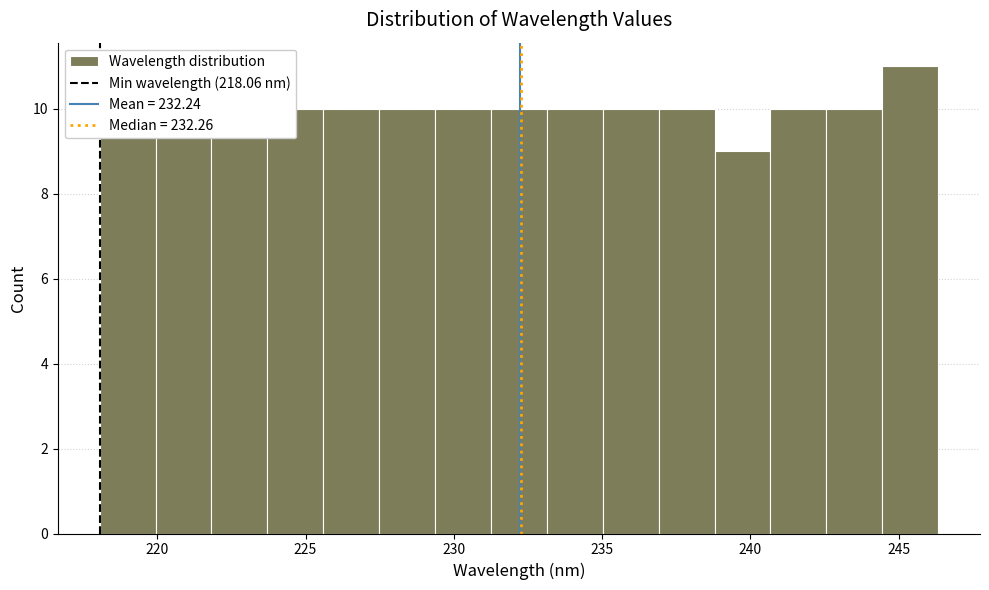

Around what value on the x-axis is the tallest bar? Give the approximate position of its centre, as read against the axis.

245.5